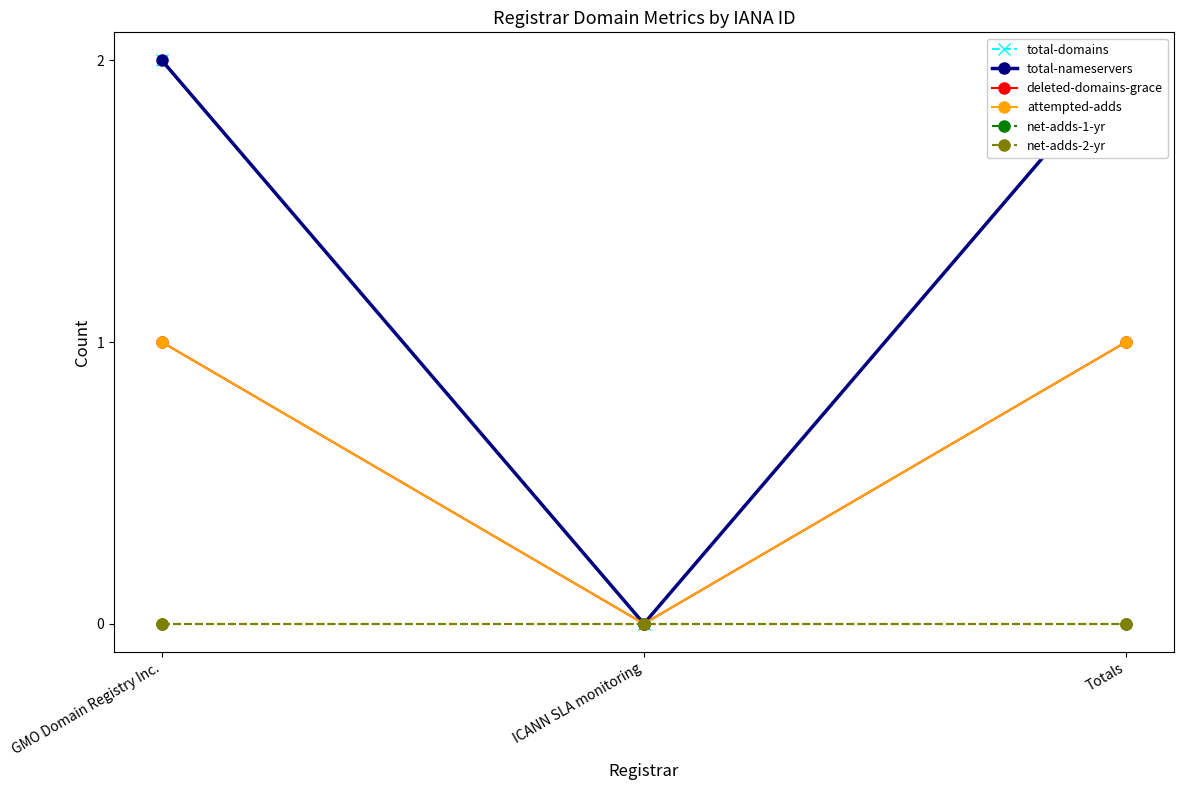

At which category is the sum across all series the highest?

GMO Domain Registry Inc.